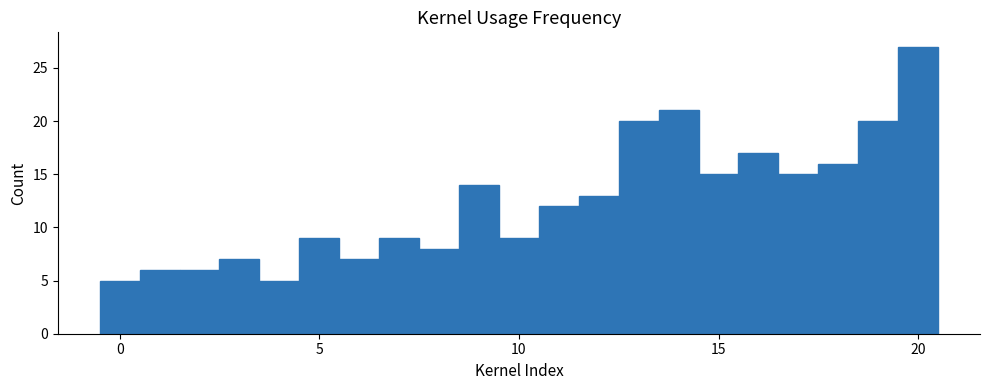

Read against the x-axis, roughly where is the centre of the tallest bar?

20.0